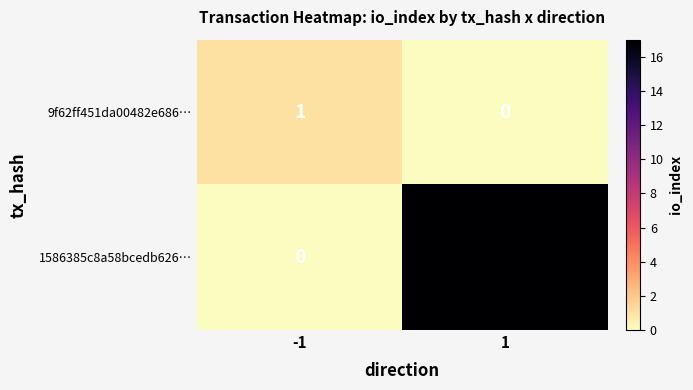

Which series has the largest total across all categories?

1586385c8a58bcedb626…